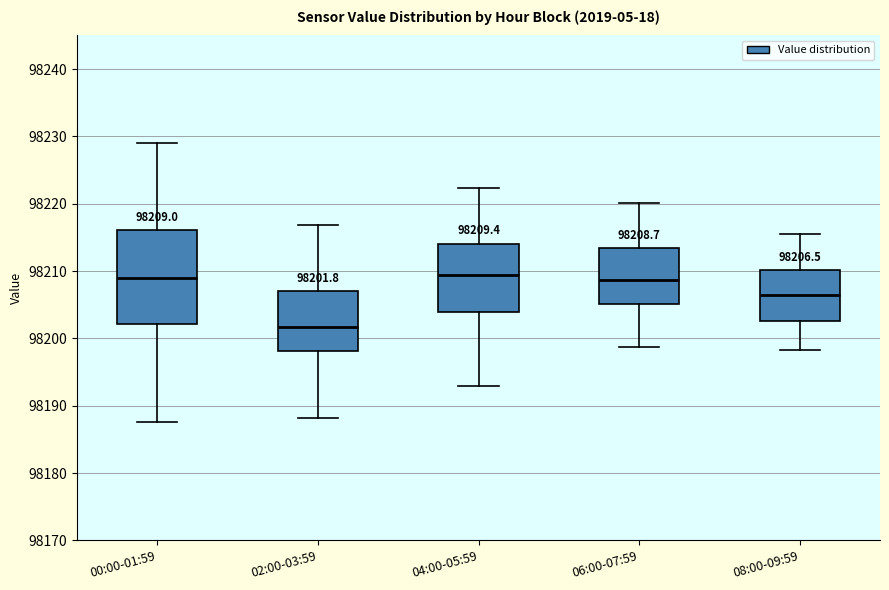

Which box is the tallest, from its lower edge to its upper edge?

00:00-01:59